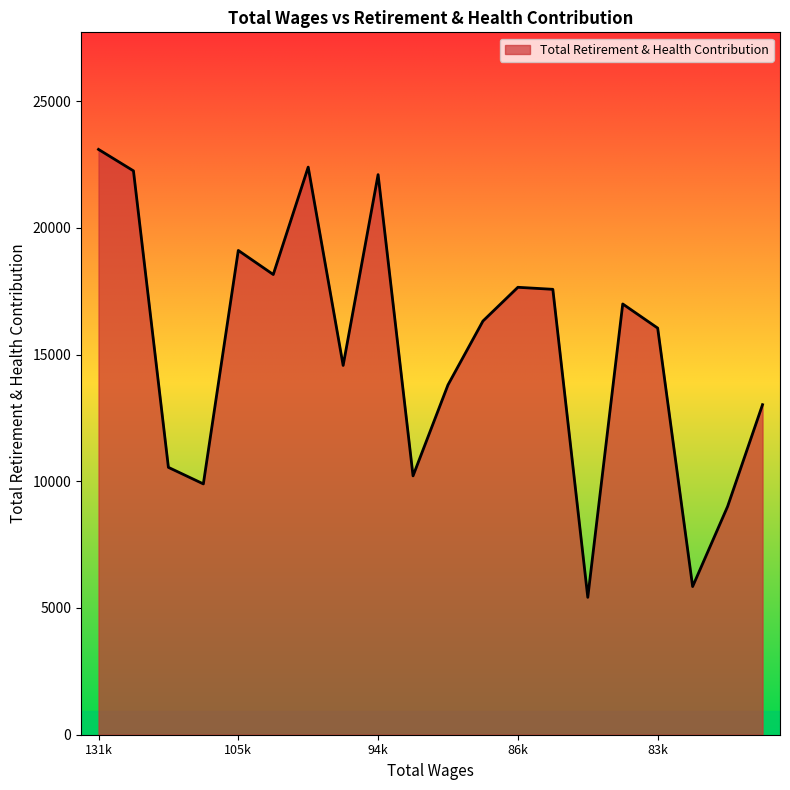

What is the greatest value displayed?

23092